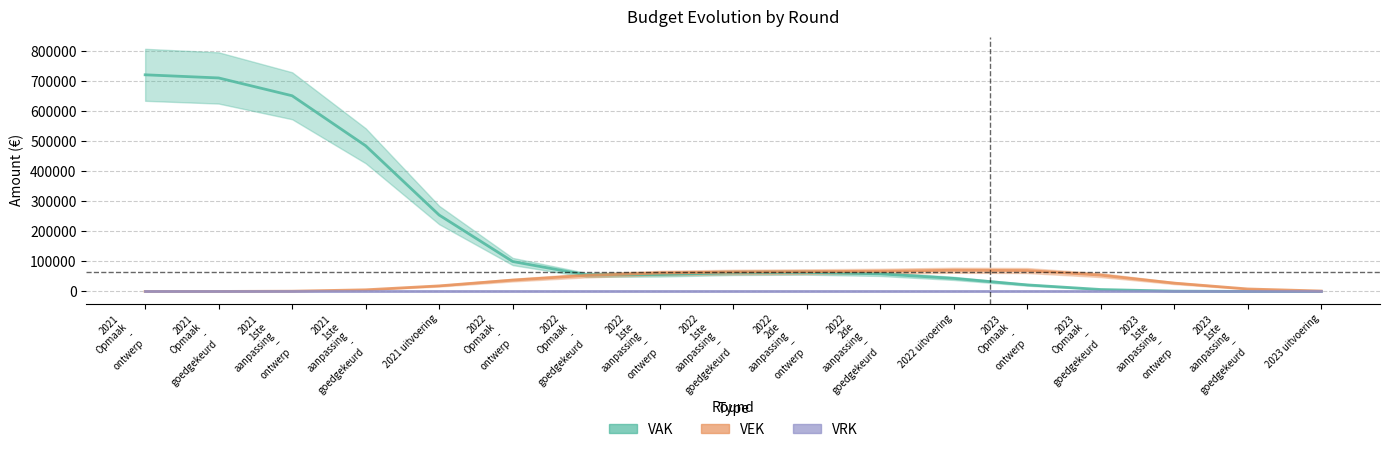

In VAK, how many points are higher than both neighbors (excluding endpoints)?

1